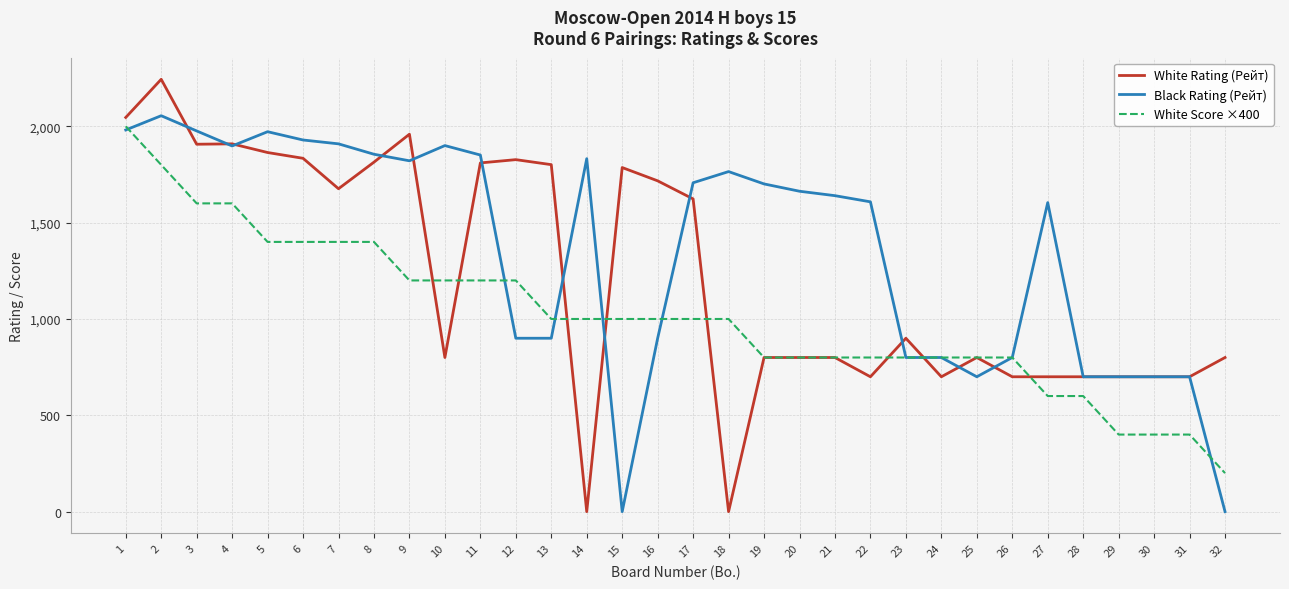

How many lines are shown in the chart?

3